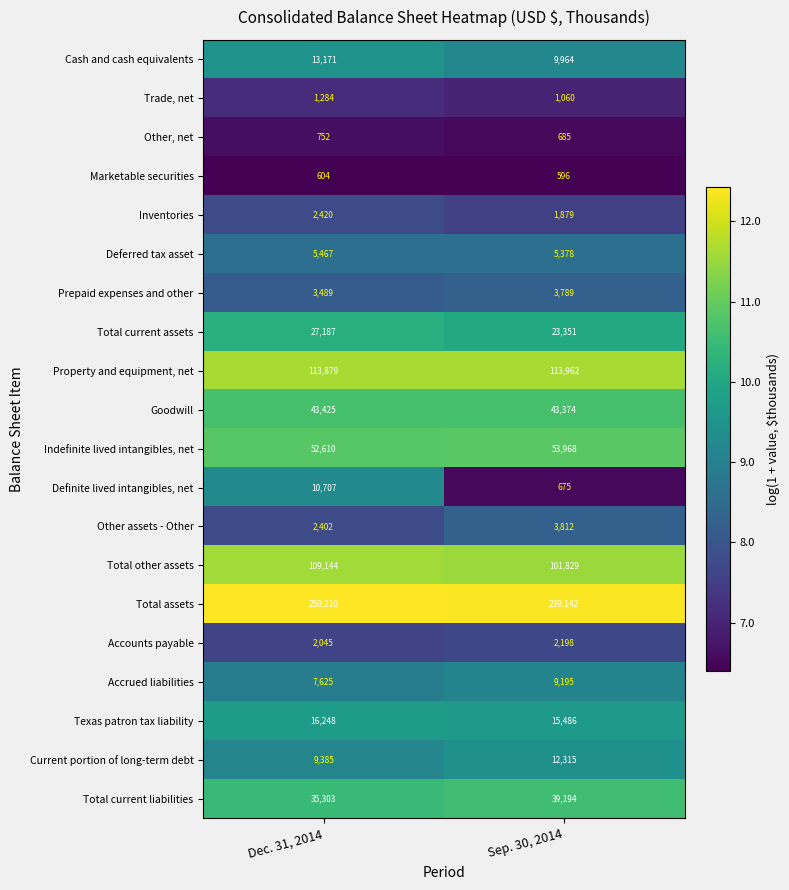

How many distinct data groups are displayed?

20